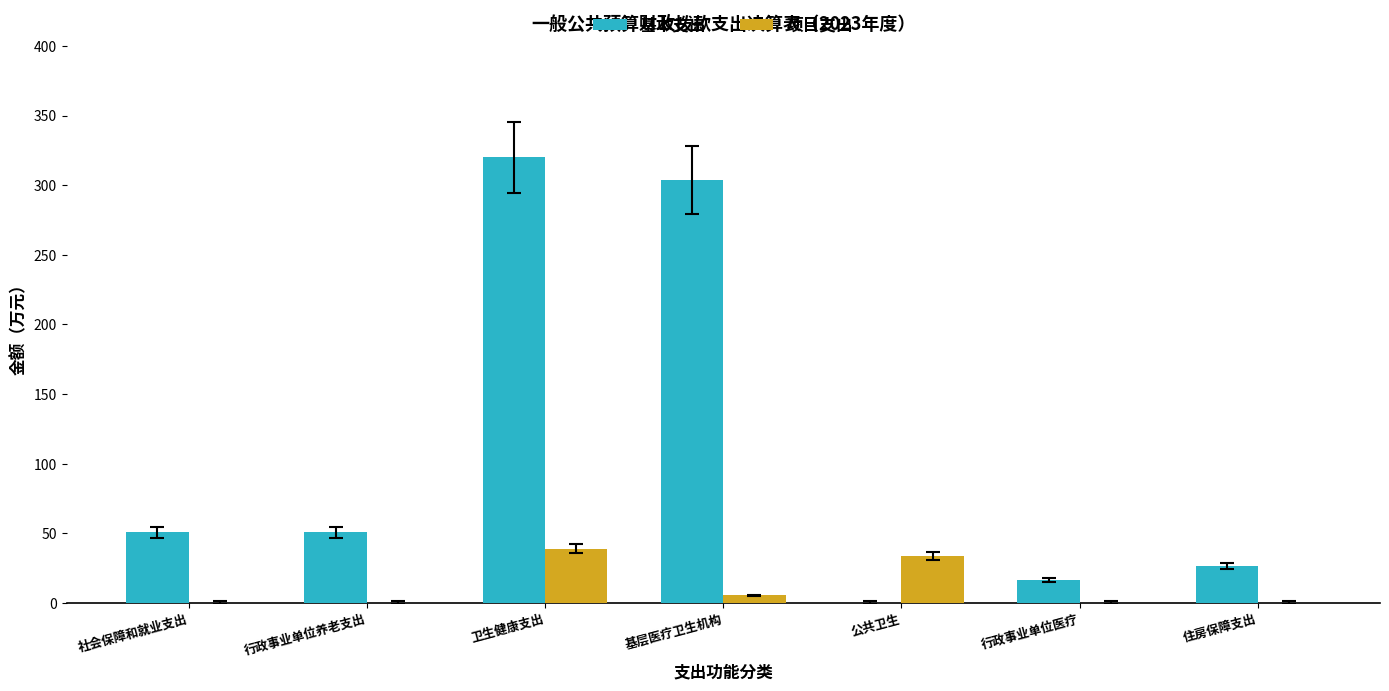

At which category is the sum across all series the highest?

卫生健康支出